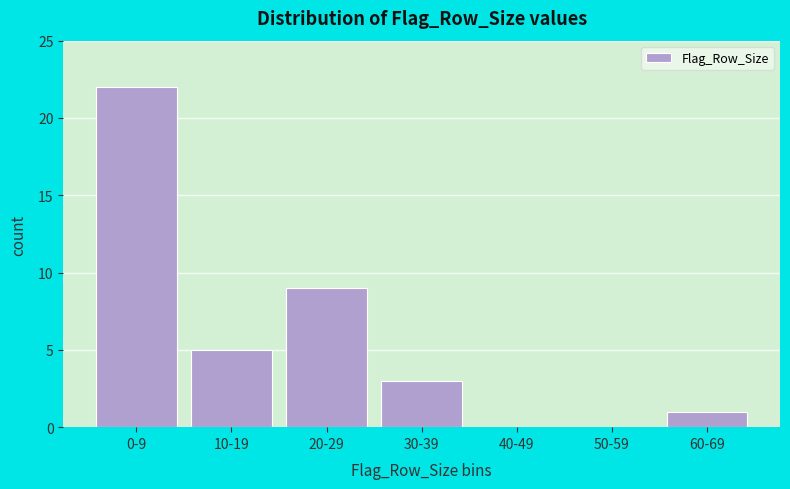

Reading right to left, list all the values displayed in this chart.

60-69=1	50-59=0	40-49=0	30-39=3	20-29=9	10-19=5	0-9=22